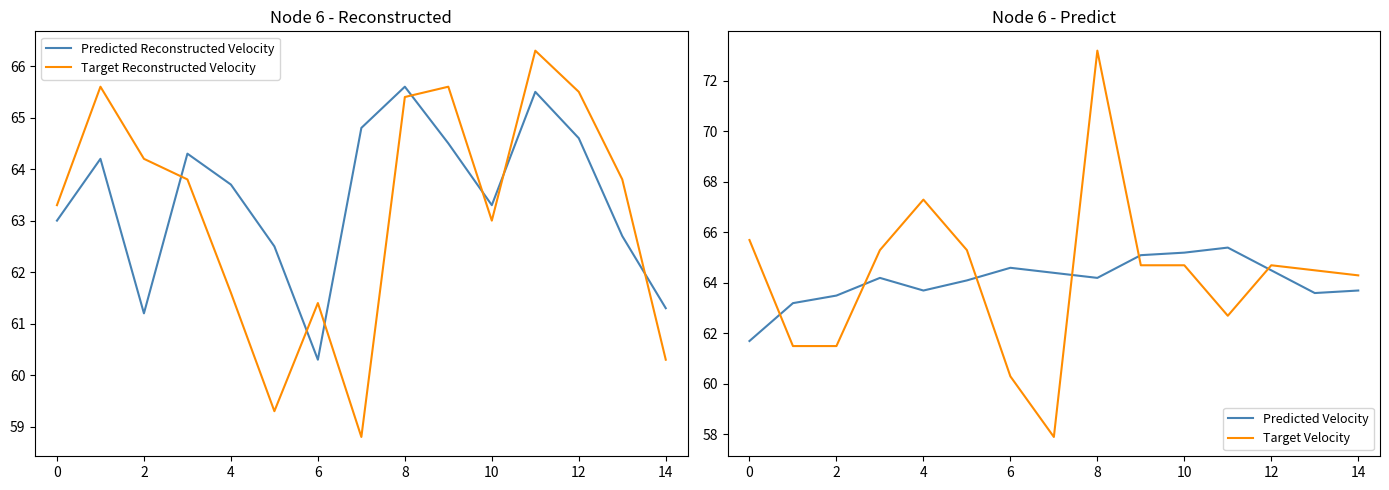

Is it true that Predicted Velocity equals 90.1 at 4?

False